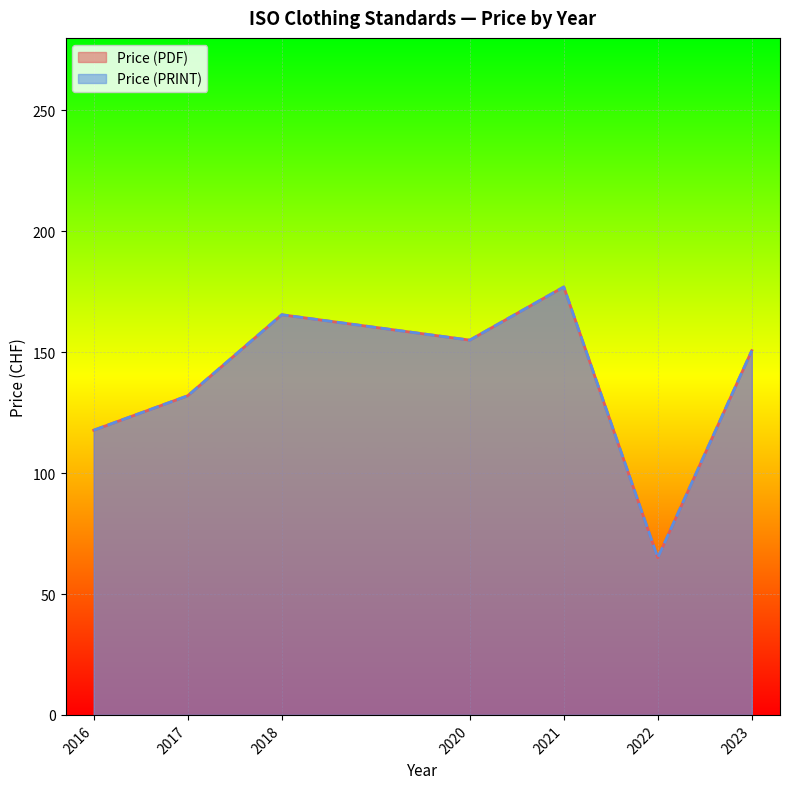

How many lines are shown in the chart?

2